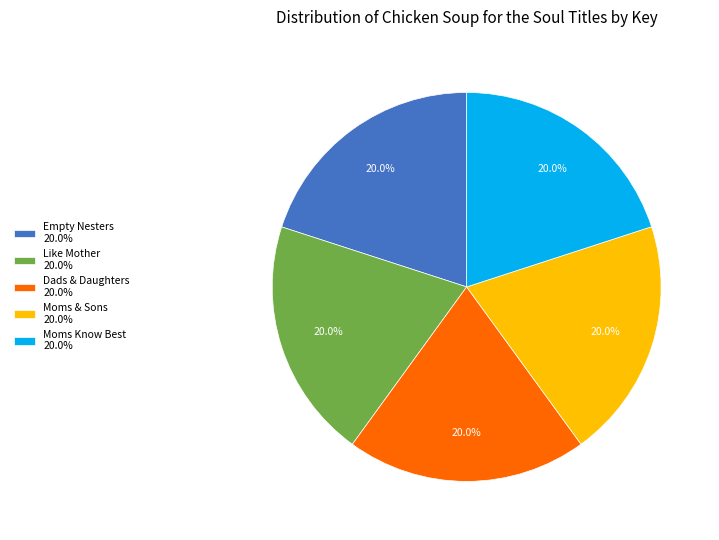

Is it true that Moms Know Best is 20% of the pie?

True